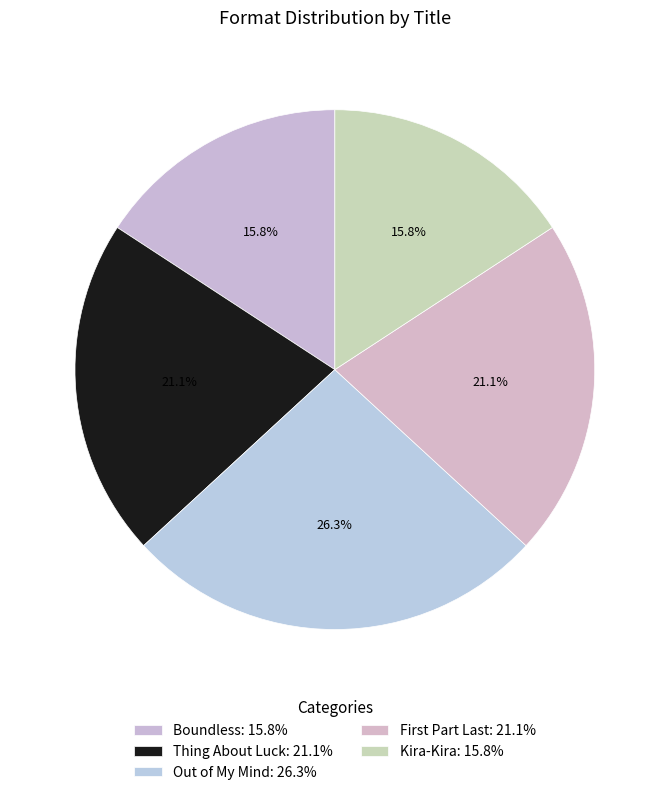

How many slices are in this pie chart?

5